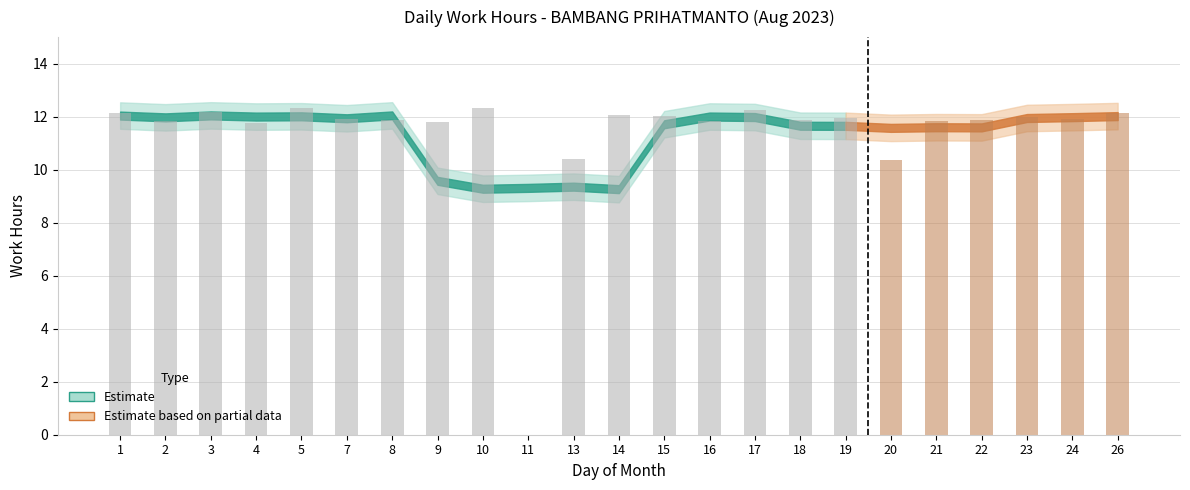

Are the bars horizontal?

No